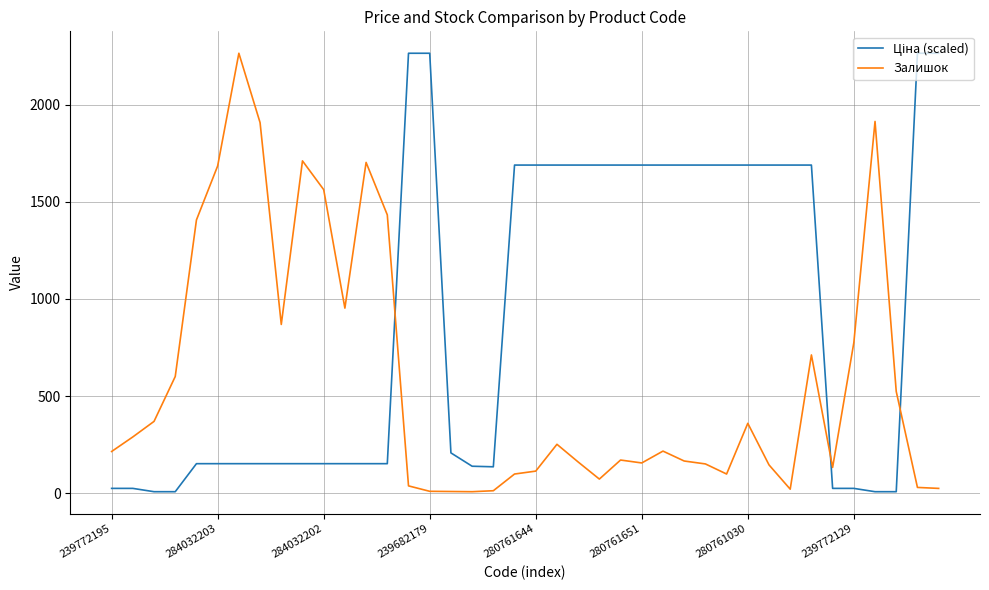

Which series has the largest range (max minus min)?

Ціна (scaled)